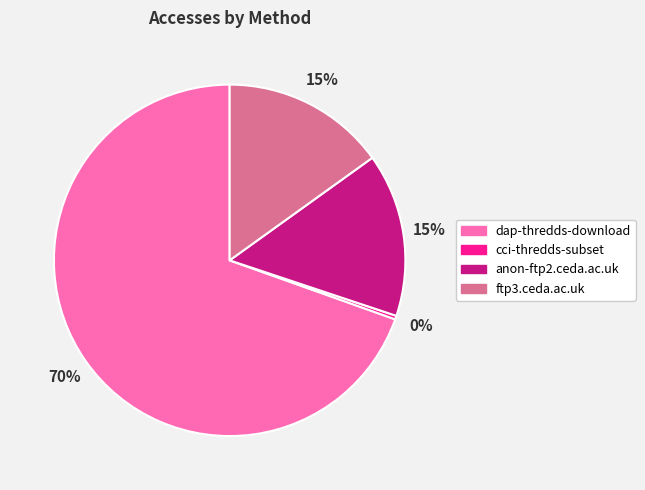

What percentage is the anon-ftp2.ceda.ac.uk slice, to the nearest percent?

15%